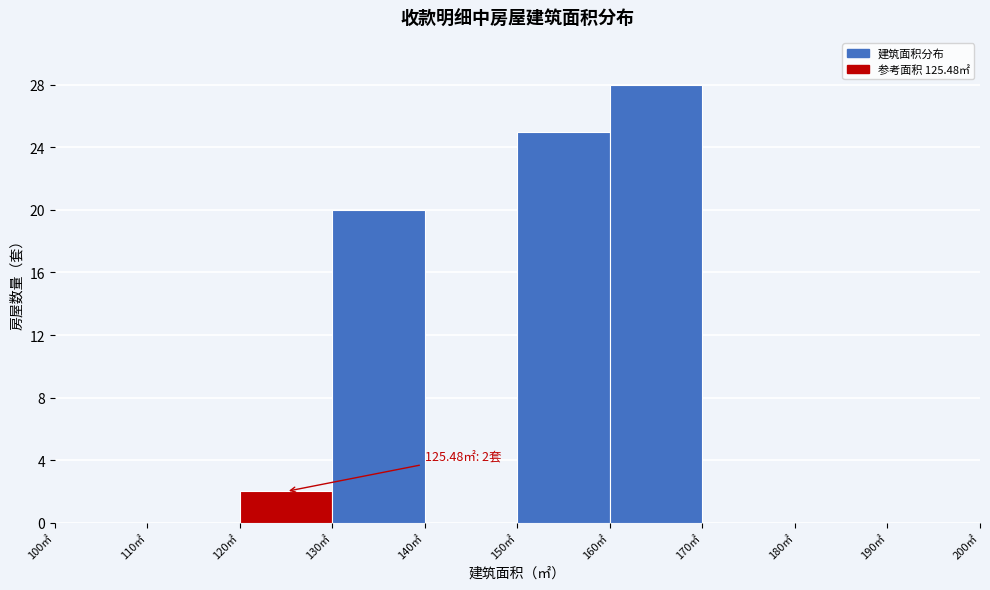

Over which range of the x-axis is the bar tallest?

160 to 170